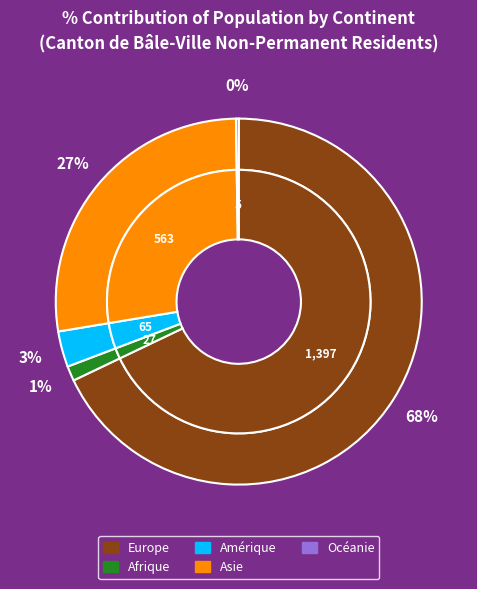

To the nearest percent, what is the difference between the Amérique and Afrique slice percentages?

2%